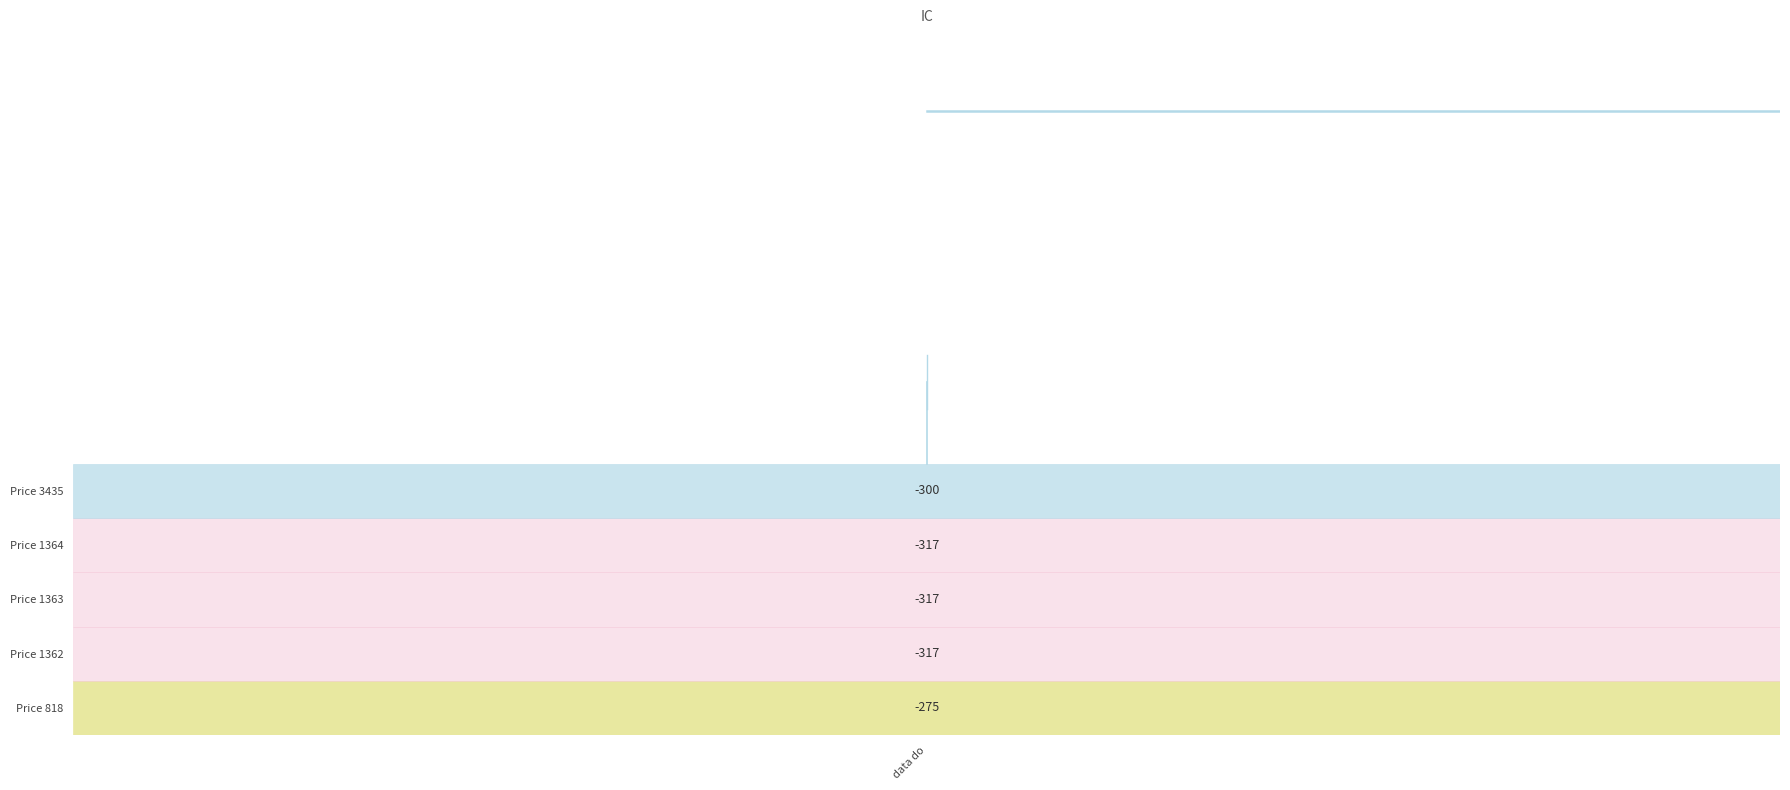

Which series has the widest spread of values?

Price 1364